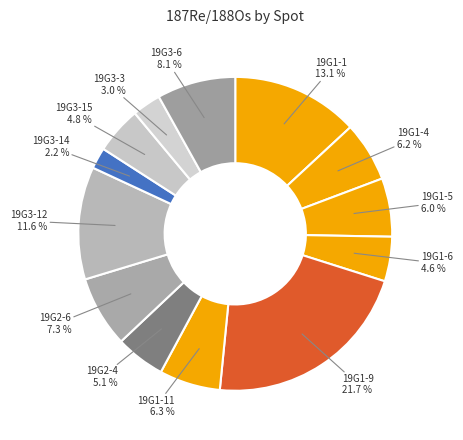

To the nearest percent, what is the average slice percentage?

8%